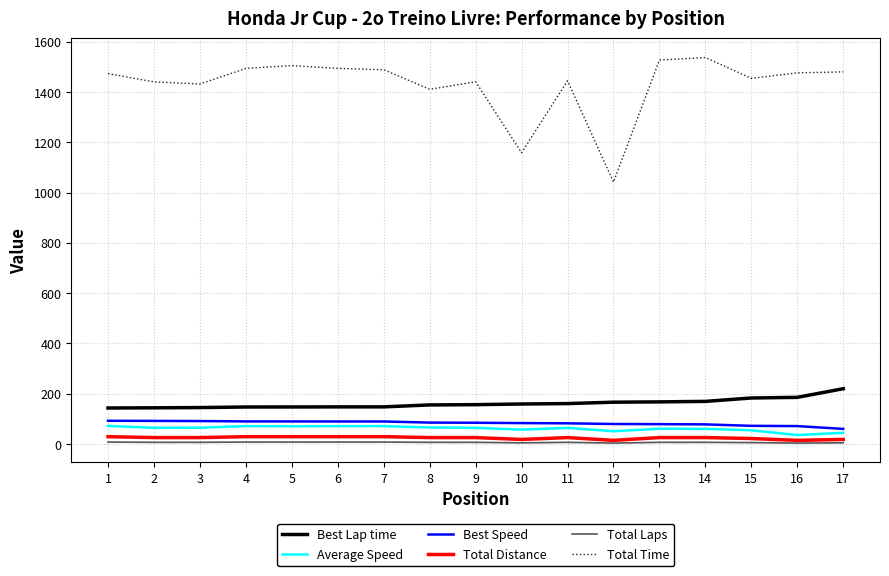

Rank the series at 7 from highest to lowest value.

Total Time, Best Lap time, Best Speed, Average Speed, Total Distance, Total Laps